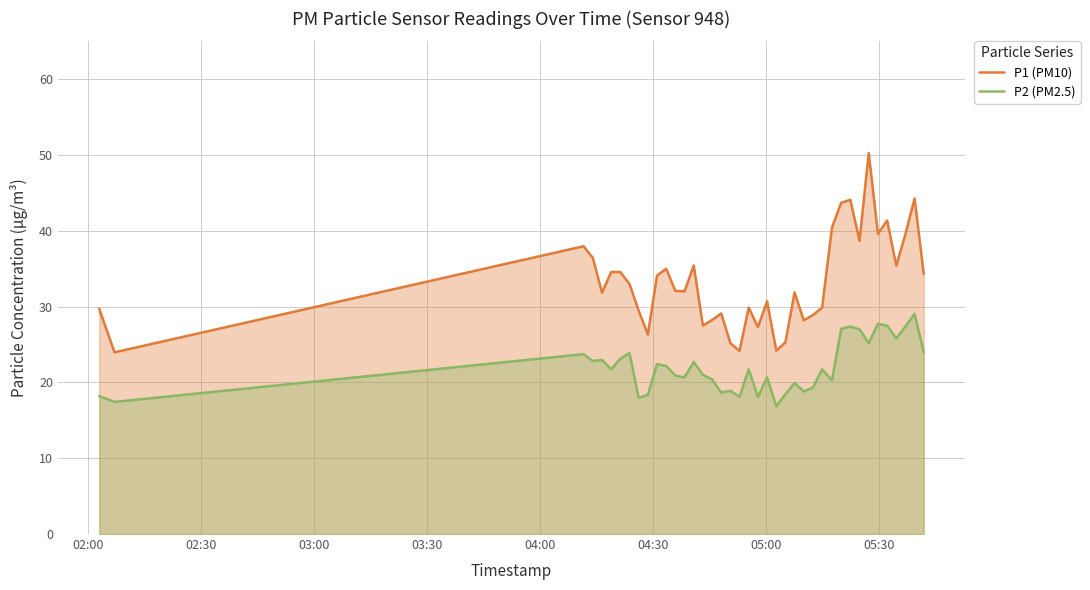

What is the maximum value shown in the chart?

50.3